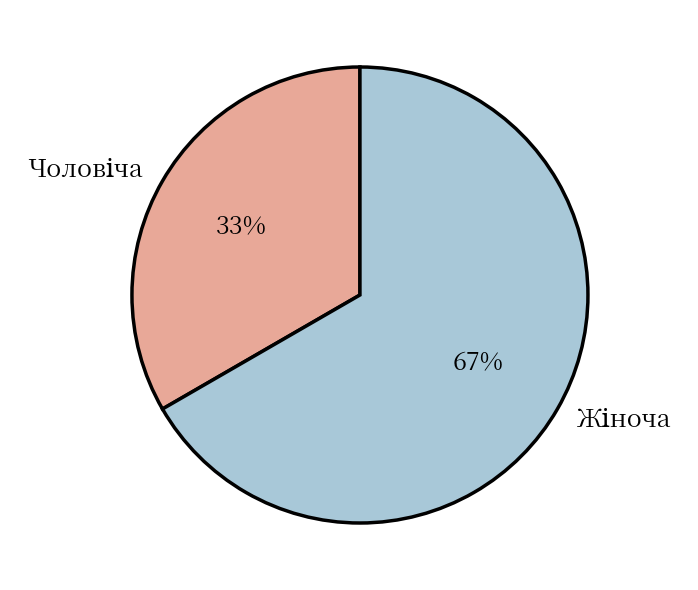

Is there a majority slice in this chart?

Yes